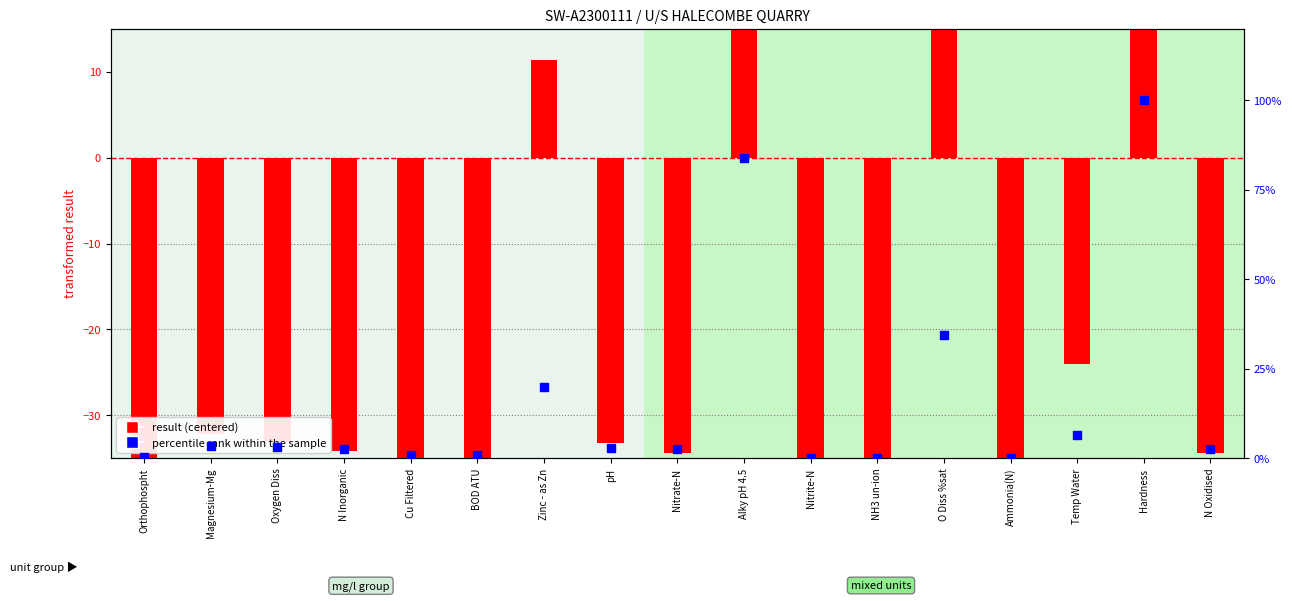

Which series has the largest Y range (max minus min)?

result (centered)